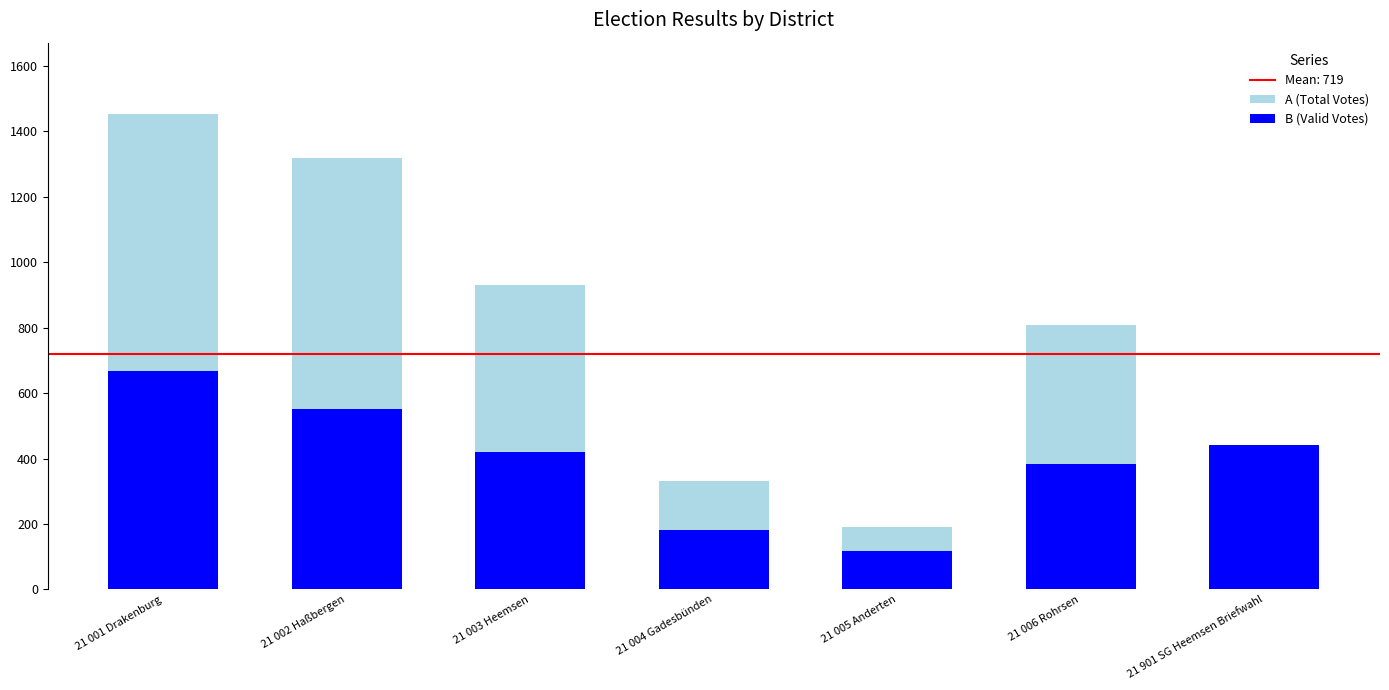

Rank the series by their maximum value, from lowest to highest.

B (Valid Votes), A (Total Votes)